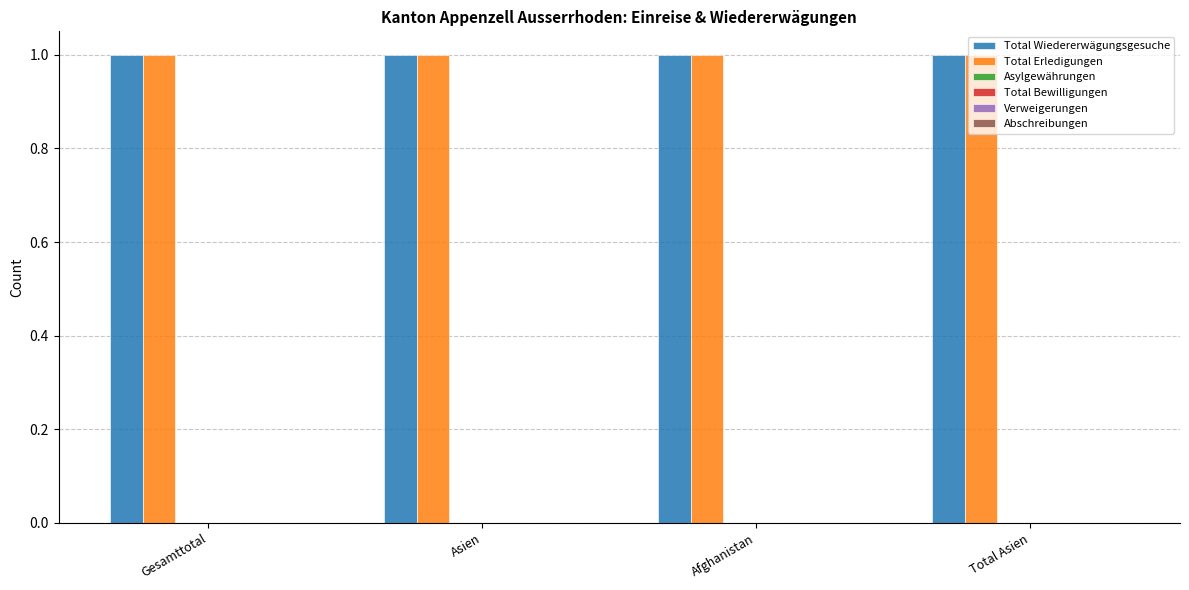

List the labels in order of Total Wiedererwägungsgesuche value, smallest first.

Gesamttotal, Asien, Afghanistan, Total Asien